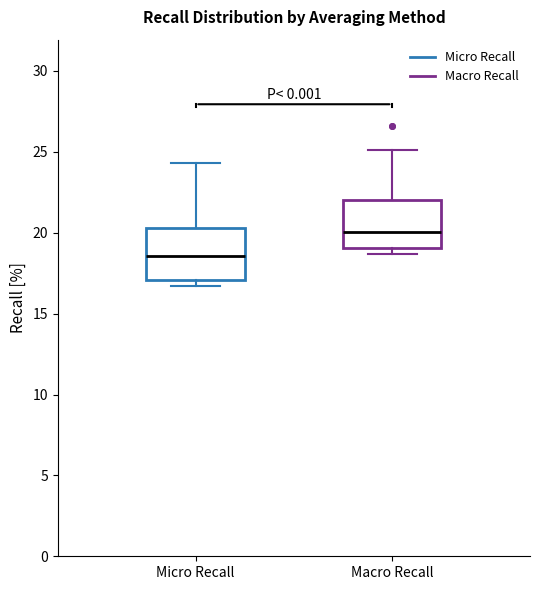

Where is the lower edge of the box for Micro Recall on the y-axis? The values are not printed on the chart, so give them approximately, as read against the axis.

17.0